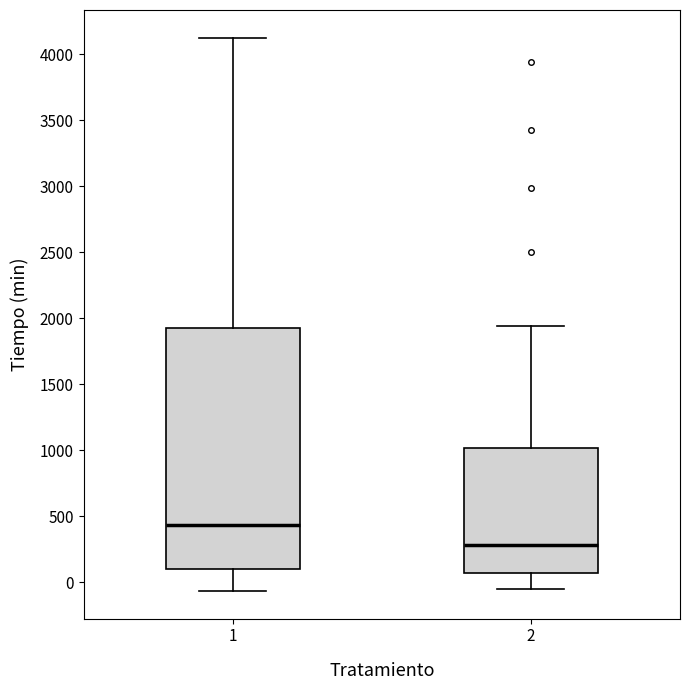

Reading left to right, transcribe this box plot: for each box, give where its median line is, the range the box spans, and where its two whiskers end, as read against the y-axis. The values are not printed on the chart, so give them approximately, as read against the axis.

1: median 450, box 100 to 1950, whiskers -50 to 4150
2: median 300, box 50 to 1000, whiskers -50 to 1950